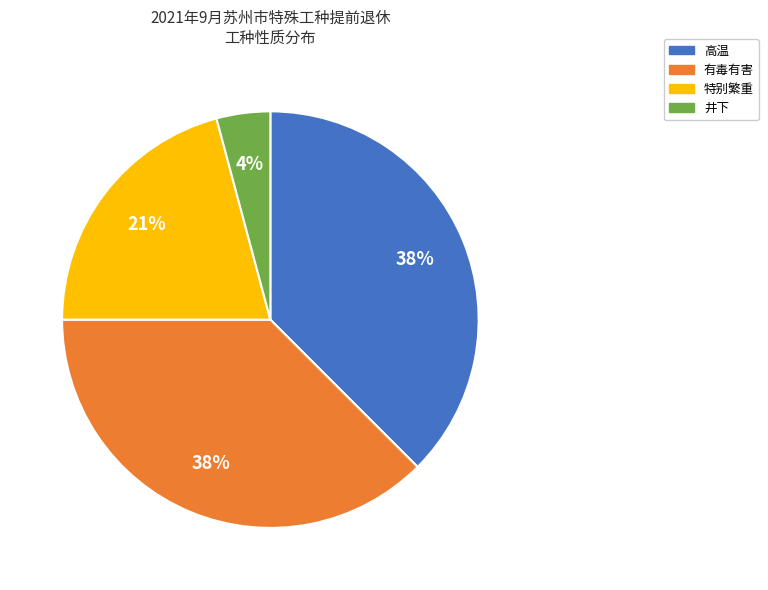

Do 井下 and 特别繁重 together represent more than half of the pie?

No